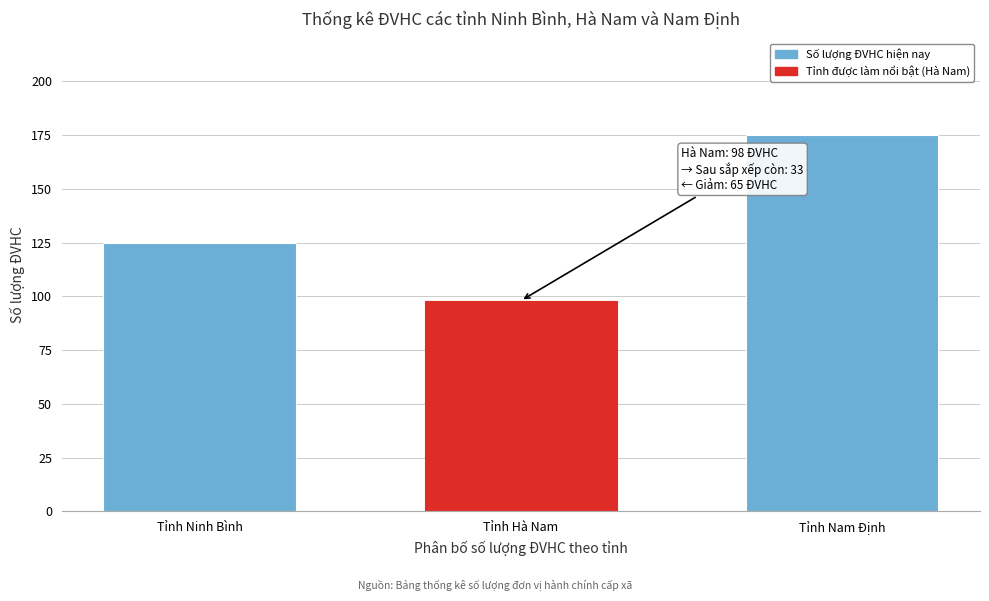

Reading left to right, transcribe all the data shown in this chart.

Tỉnh Ninh Bình=125	Tỉnh Hà Nam=98	Tỉnh Nam Định=175